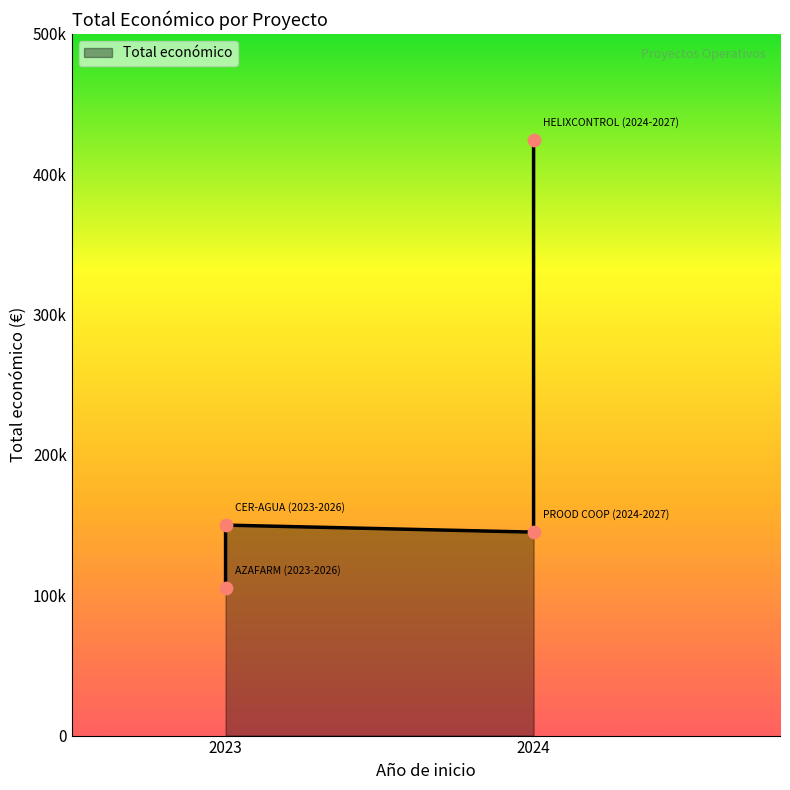

What is the change in value from AZAFARM (2023-2026) to HELIXCONTROL (2024-2027)?

+319204